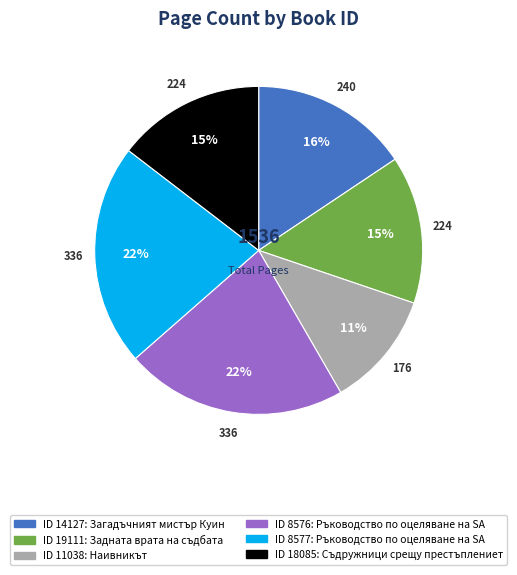

To the nearest percent, what is the average slice percentage?

17%